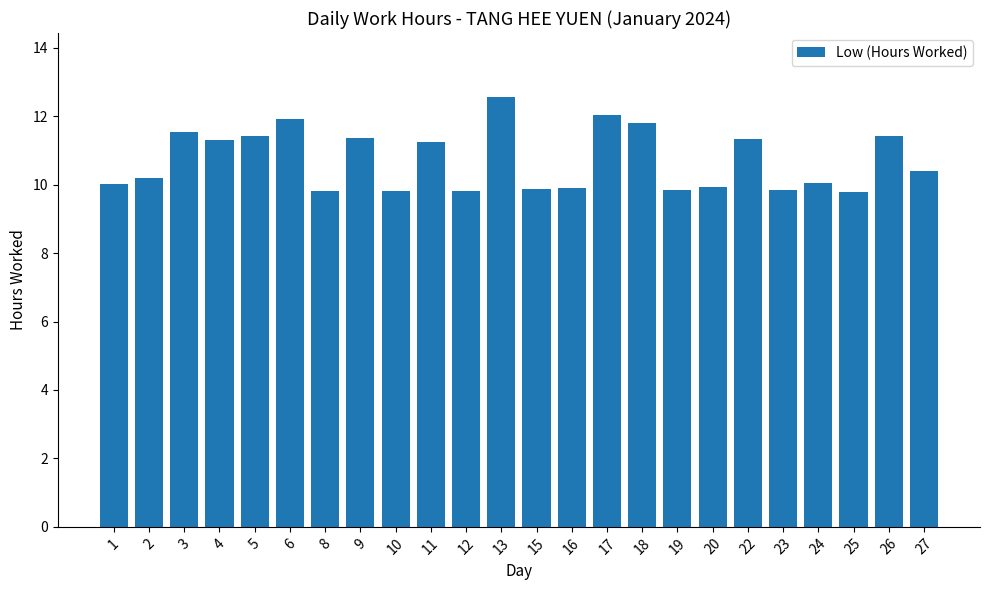

Which has a higher value, 3 or 11?

3